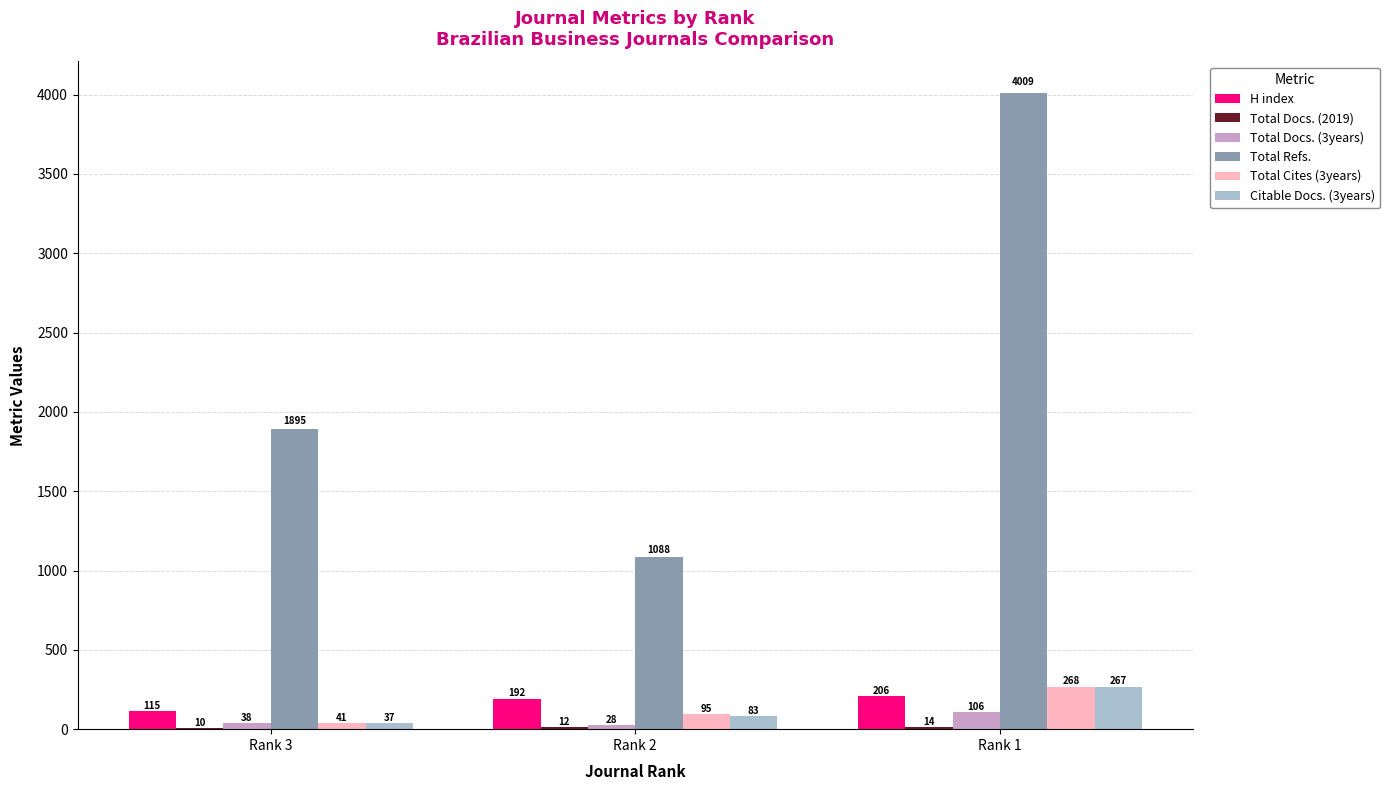

What is the difference between the Total Cites (3years) values at Rank 3 and Rank 1?

227